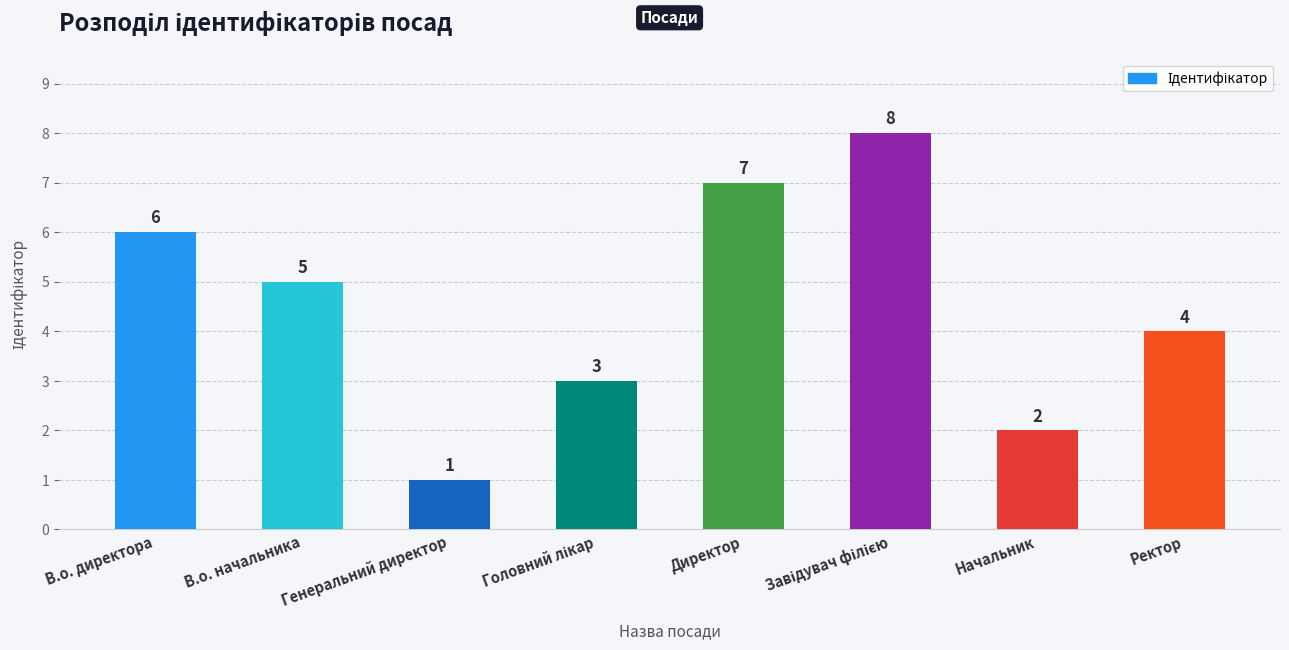

Which label corresponds to the smallest value in the chart?

Генеральний директор